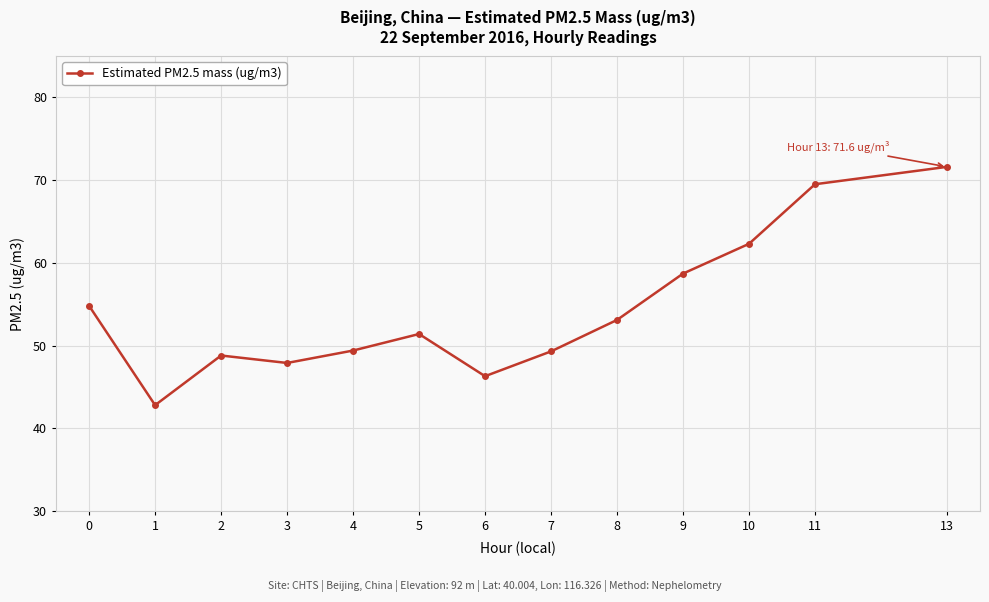

Read the value at 1.

42.8